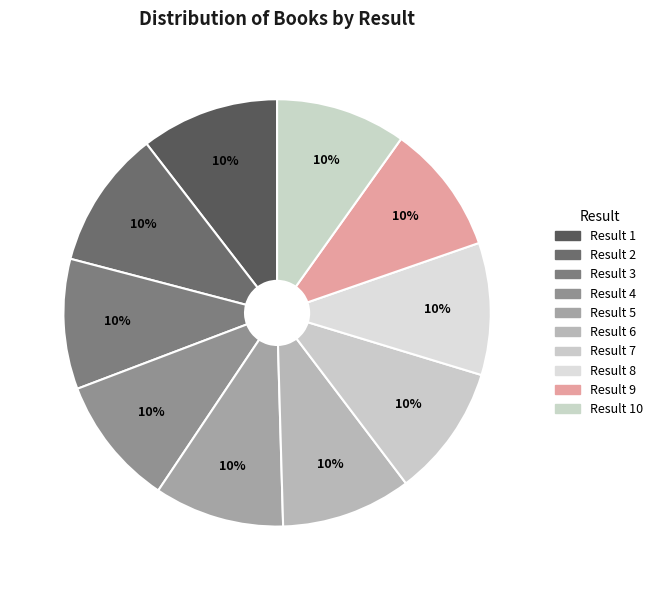

How many segments does this pie chart have?

10